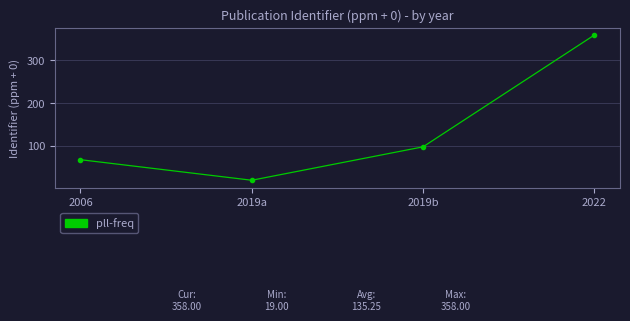

Does the chart display data point markers on the line(s)?

Yes